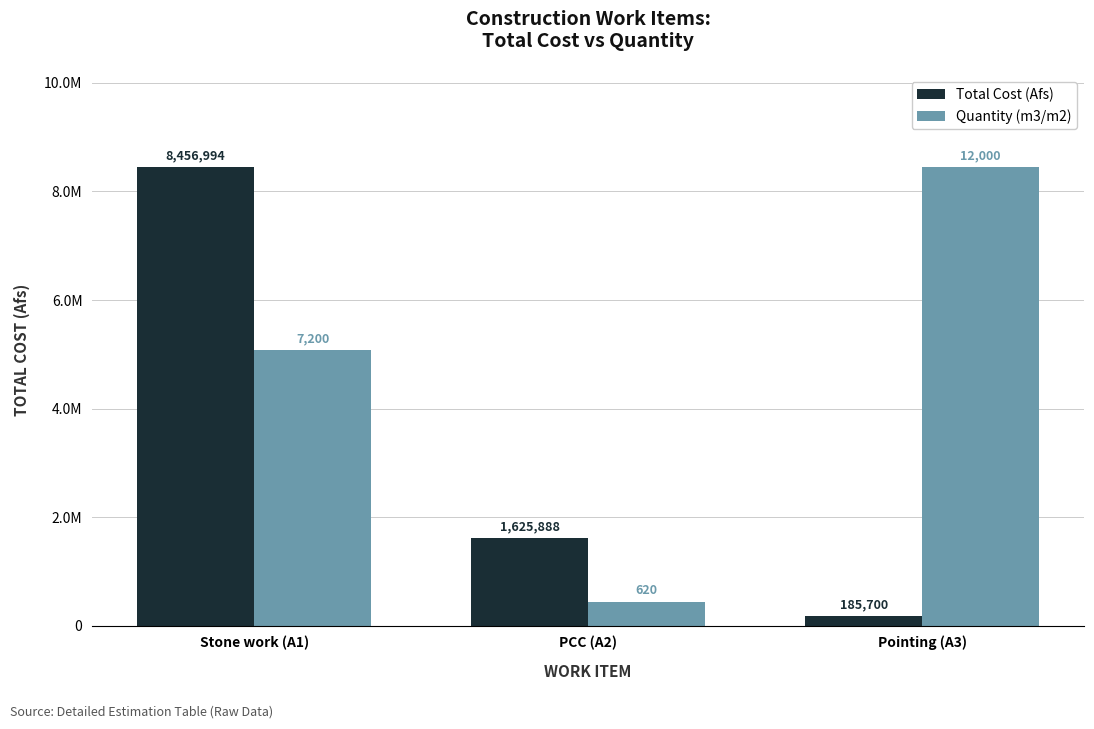

Which category has the highest value in the Quantity (m3/m2) series?

Pointing (A3)